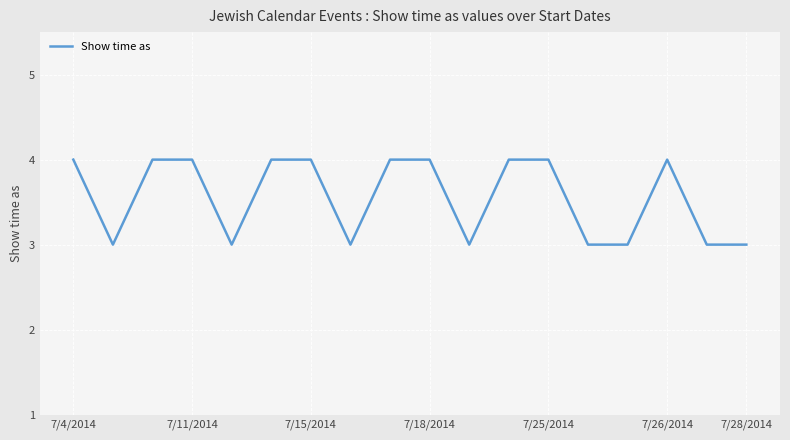

What is the maximum value shown in the chart?

4